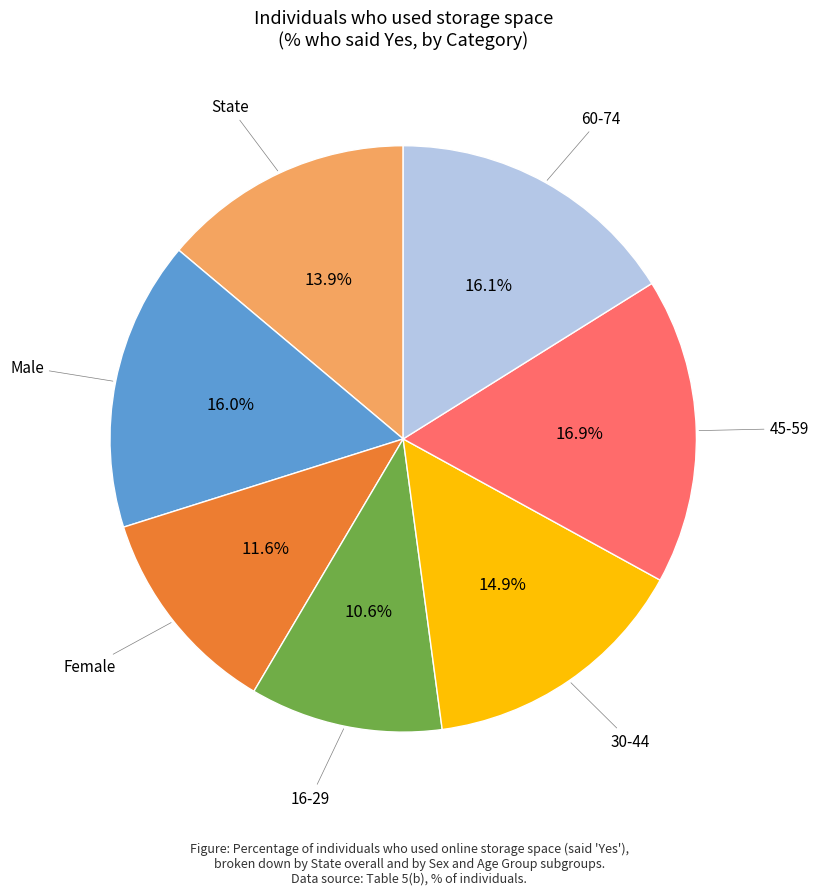

Is there a majority slice in this chart?

No